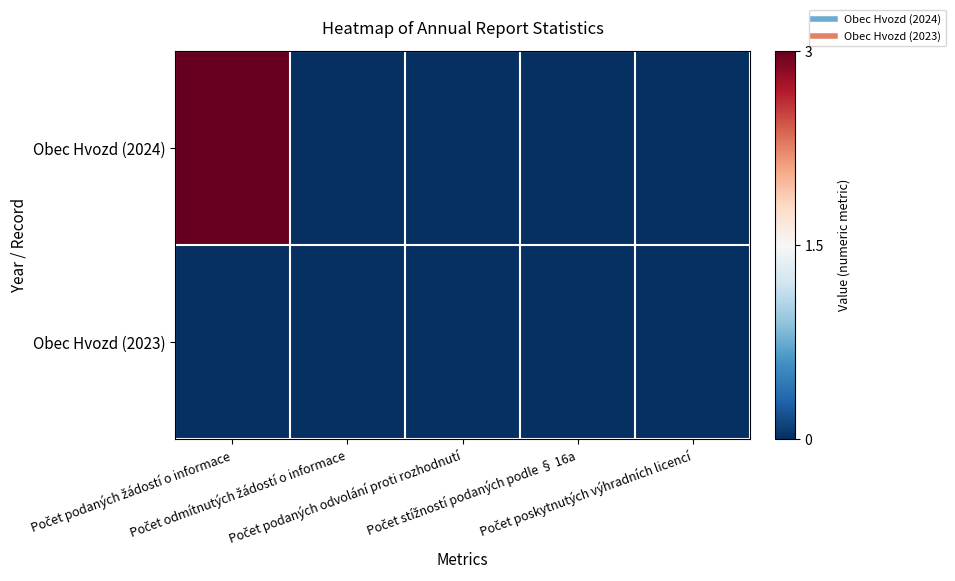

Which series has the largest total across all categories?

Obec Hvozd (2024)